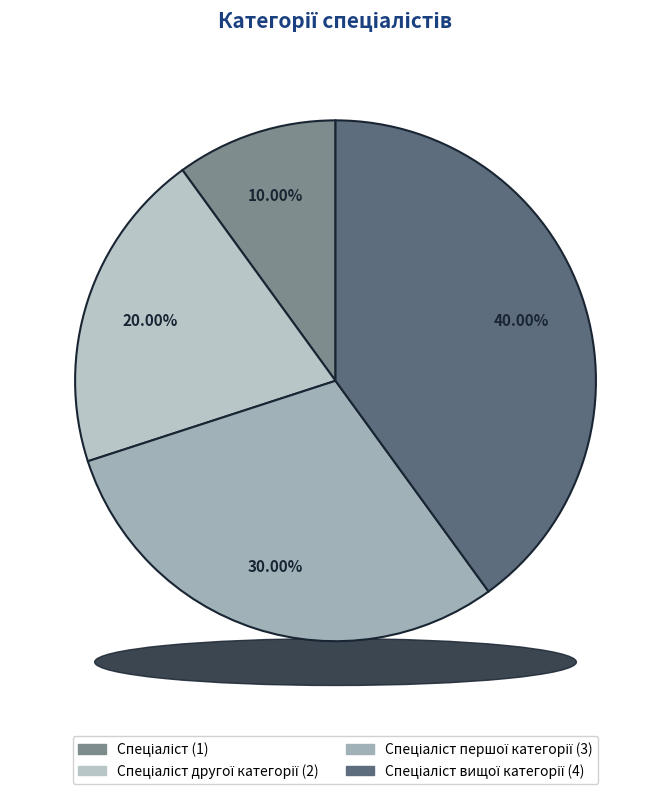

To the nearest percent, what is the difference between the largest and smallest slice percentages?

30%